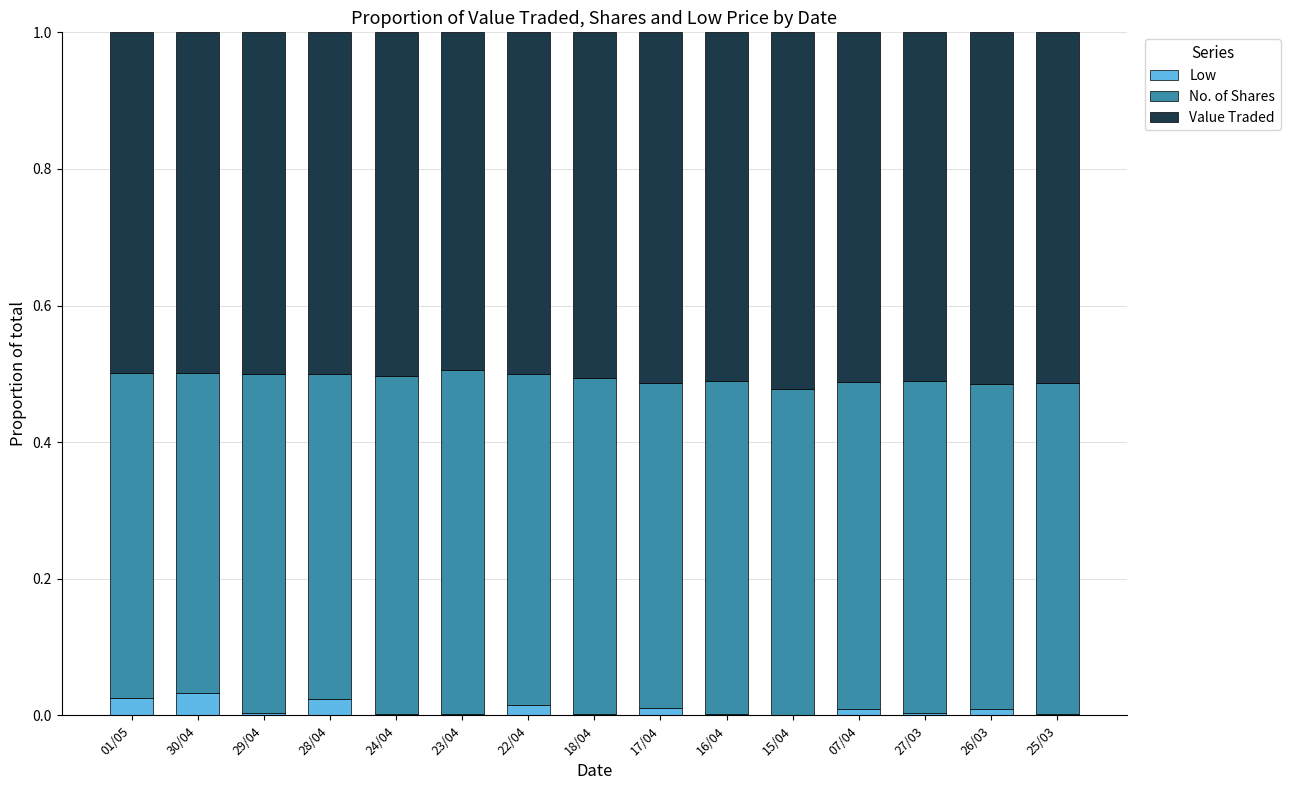

True or false: Low has a value of 0.0 at 25/03.

True